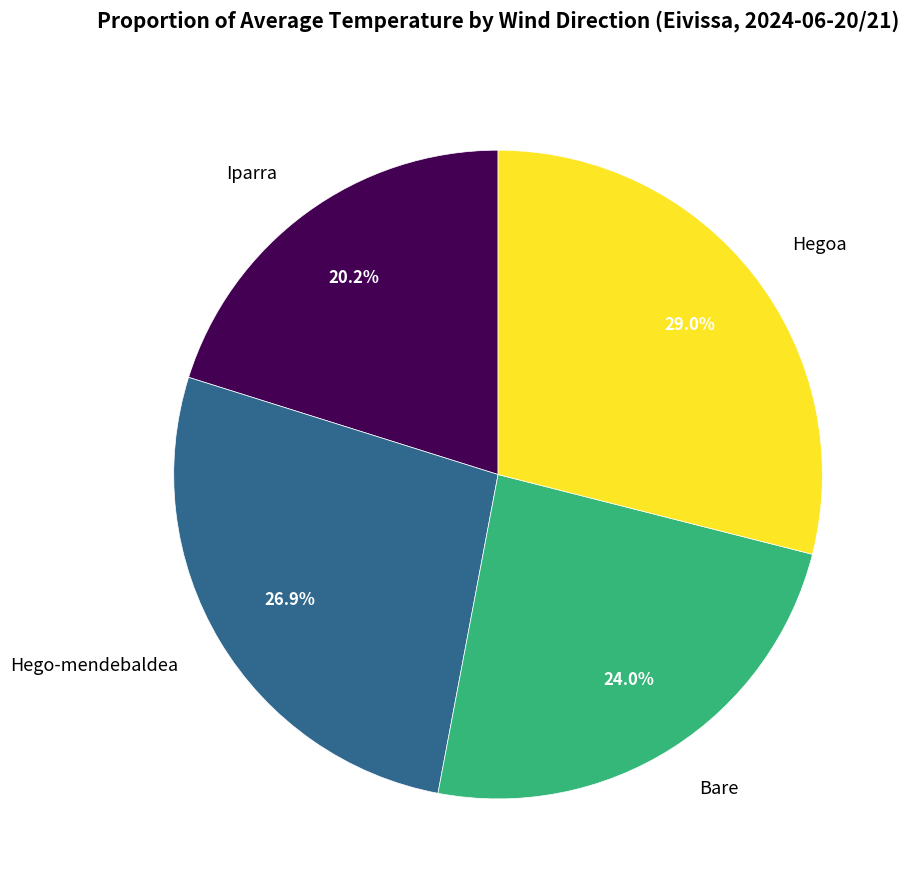

What percentage do Bare and Iparra together represent?

44.2%